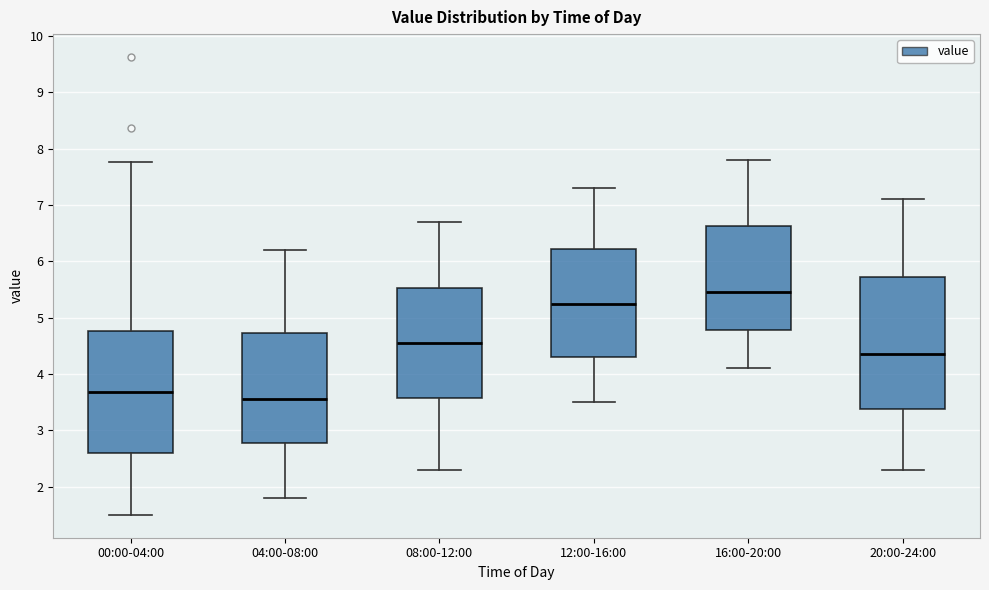

Which box's median line is the lowest?

04:00-08:00